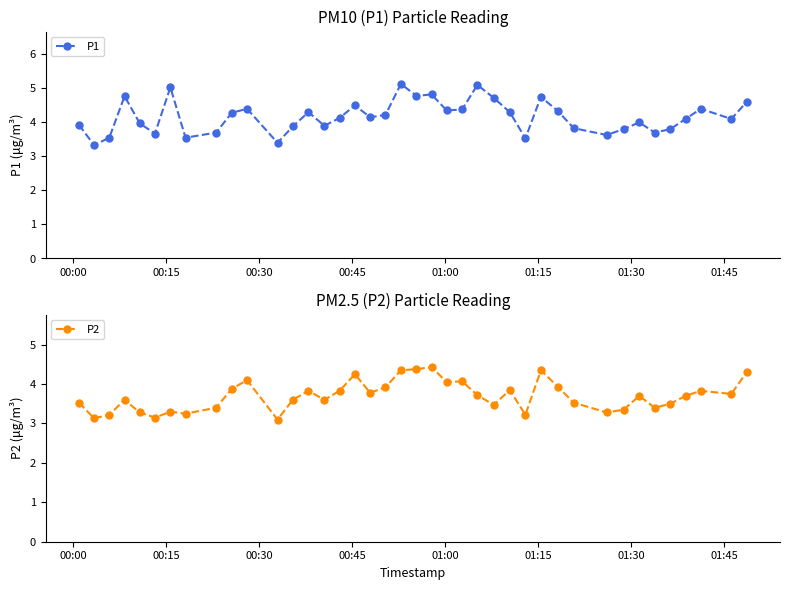

True or false: P1 has more than 2 interior local peaks.

True